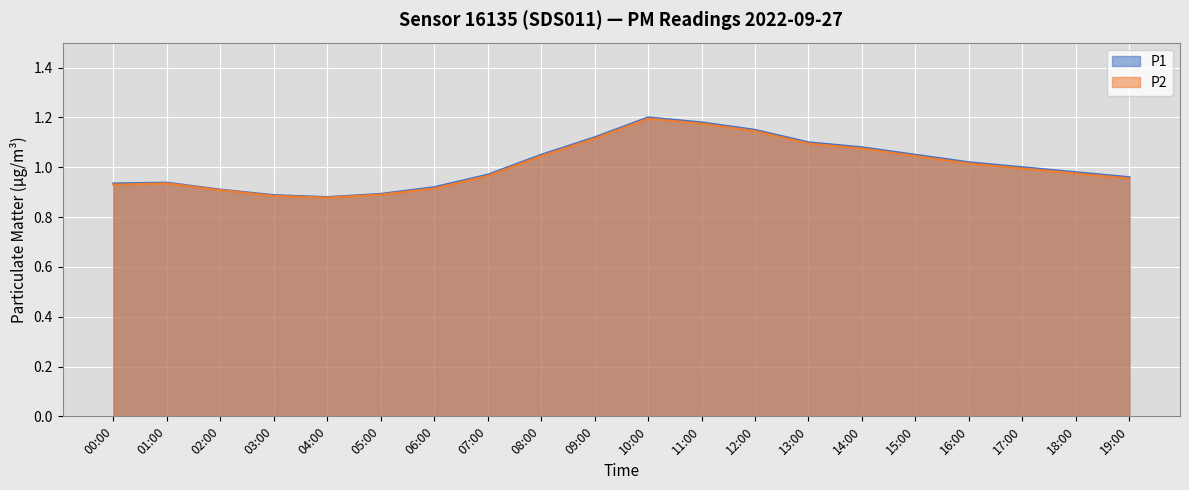

How many lines are shown in the chart?

2